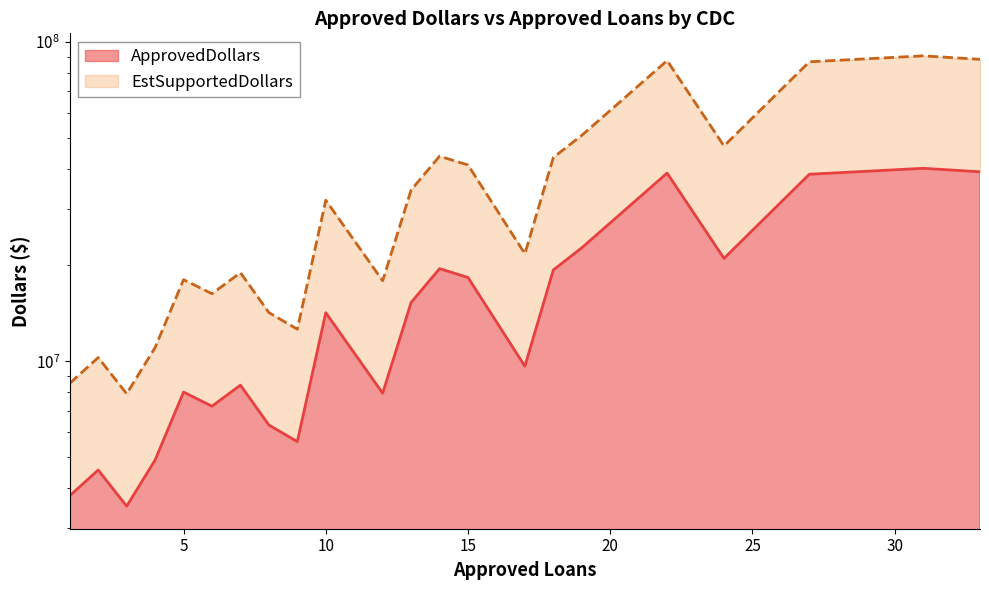

True or false: EstSupportedDollars and ApprovedDollars intersect in this chart.

False